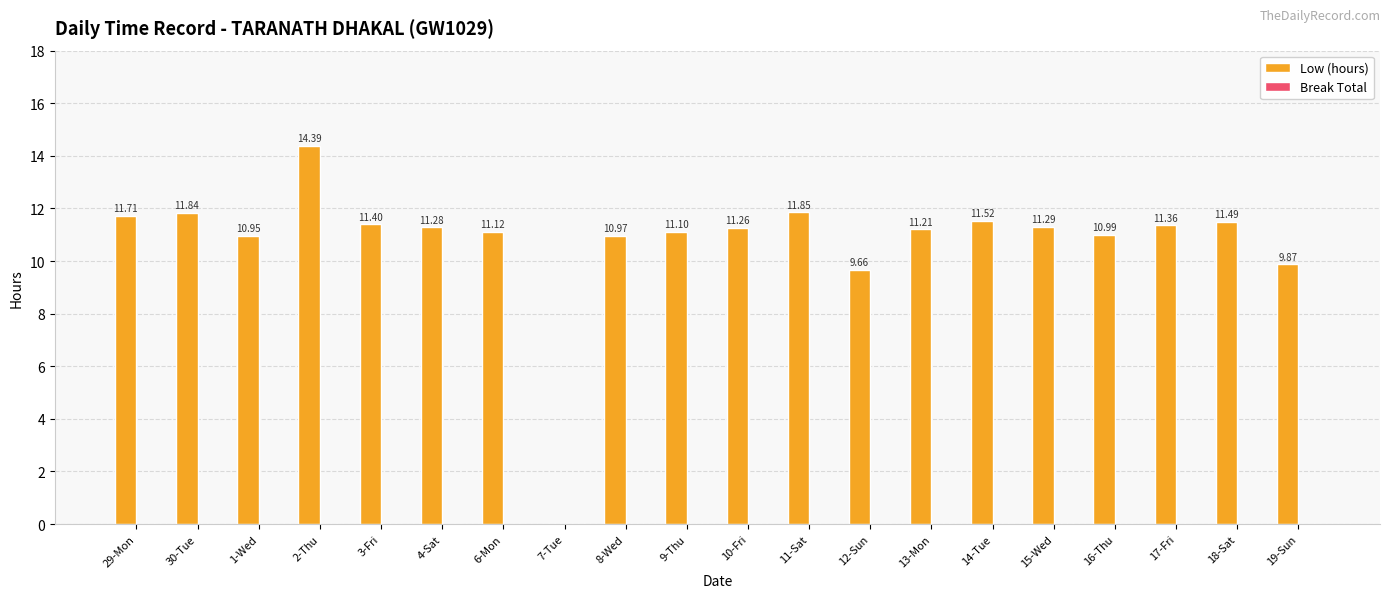

What is the sum of all values?

215.3